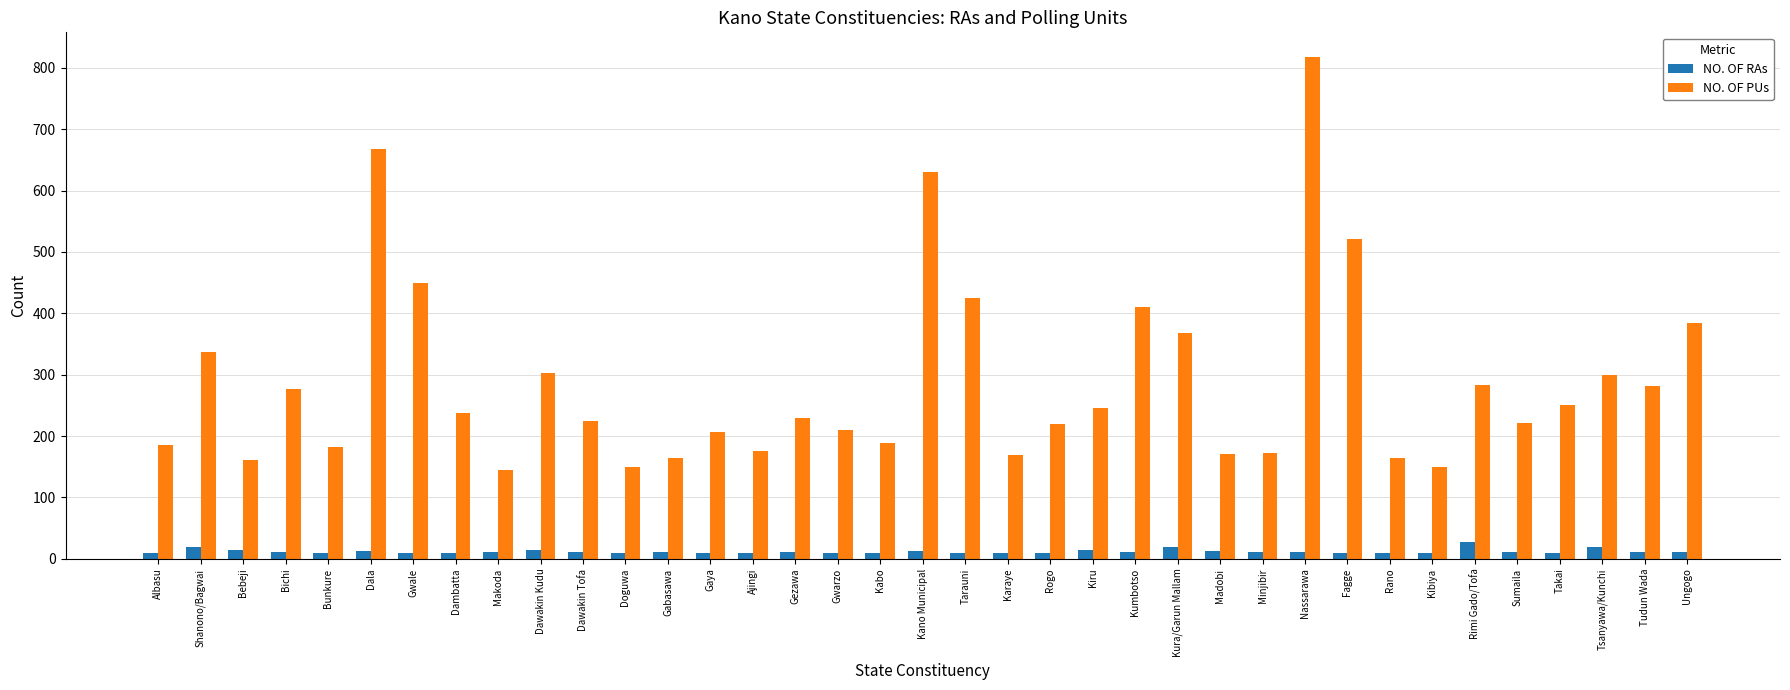

Rank the series by their maximum value, from lowest to highest.

NO. OF RAs, NO. OF PUs